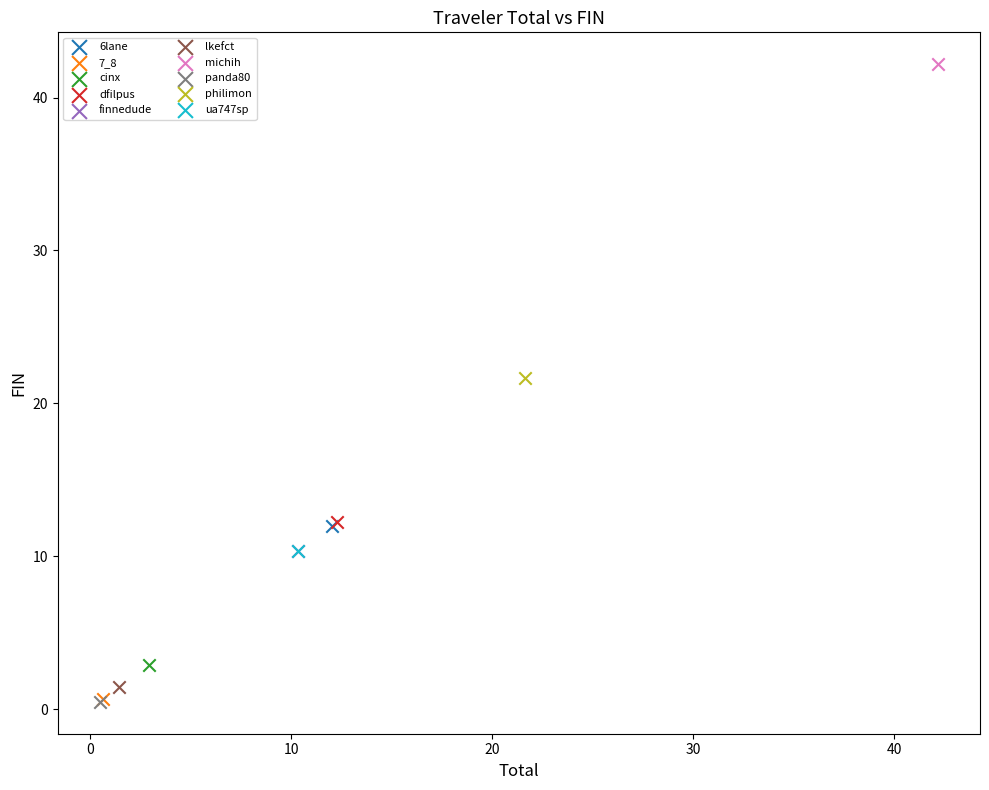

What are all the series names shown in the legend?

6lane, 7_8, cinx, dfilpus, finnedude, lkefct, michih, panda80, philimon, ua747sp